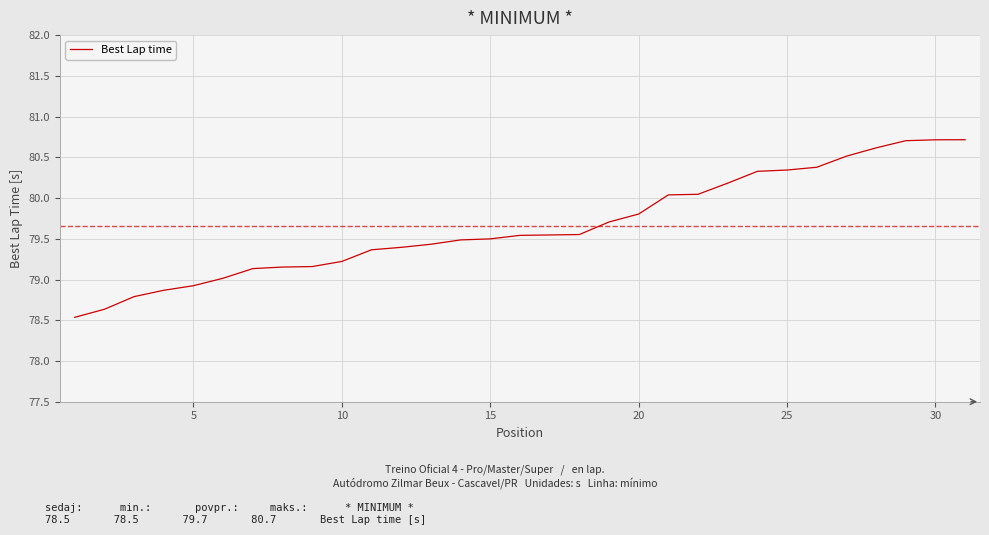

What is the smallest value displayed?

78.5